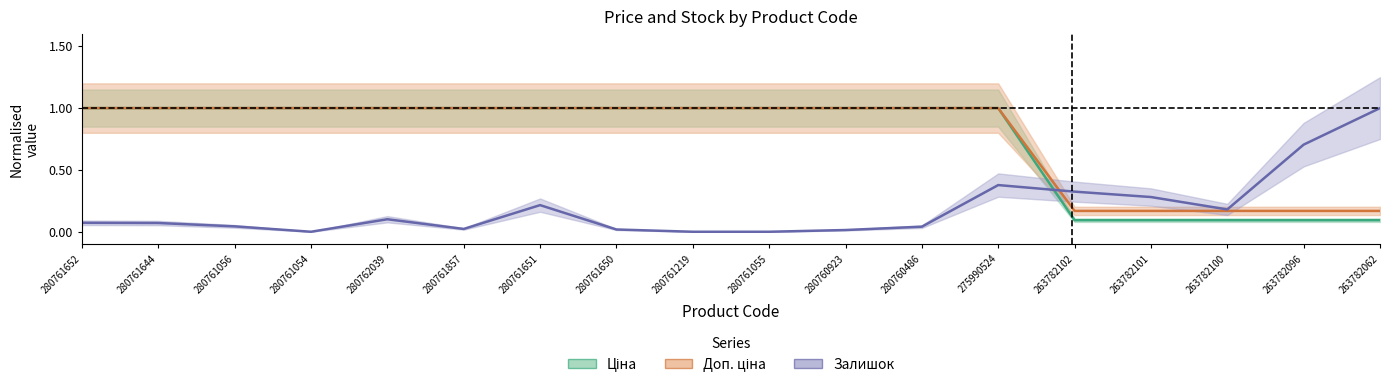

Is it true that Залишок equals 0.0 at 280760923?

True